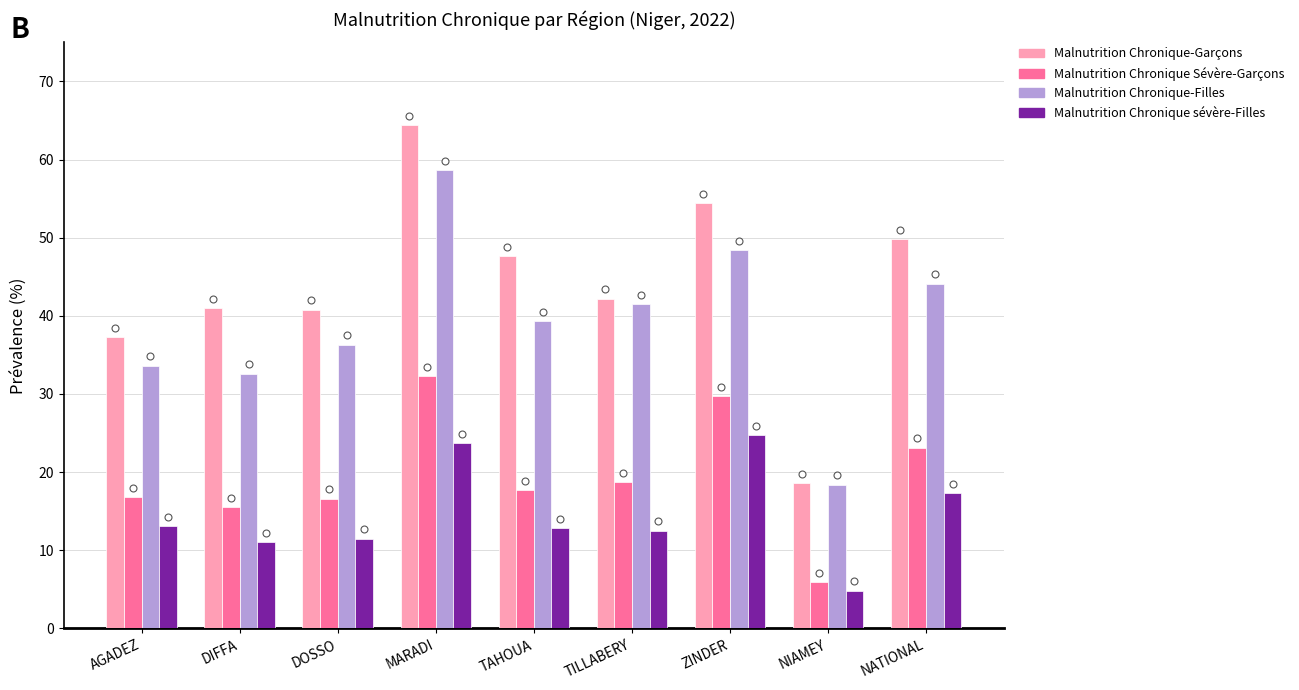

What are all the series names shown in the legend?

Malnutrition Chronique-Garçons, Malnutrition Chronique Sévère-Garçons, Malnutrition Chronique-Filles, Malnutrition Chronique sévère-Filles